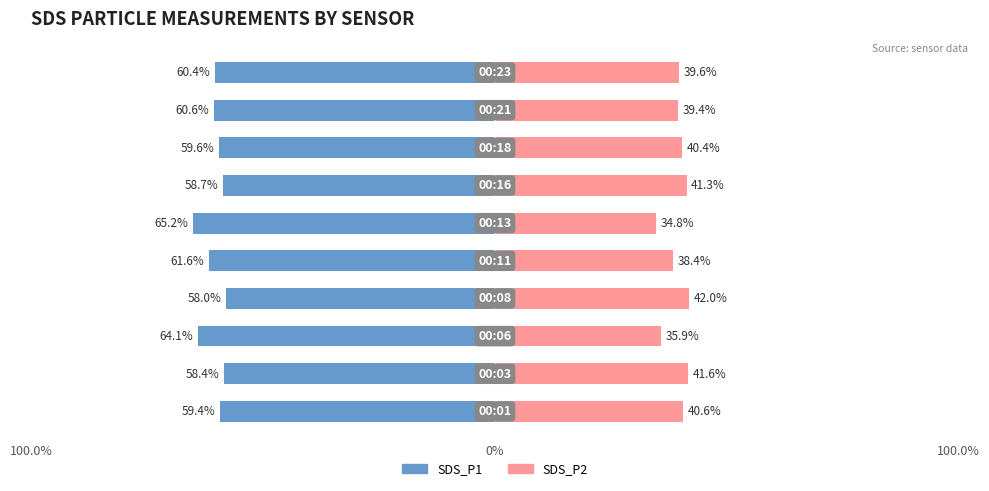

What is the value of the SDS_P2 bar at the 4th from the left?

42.0